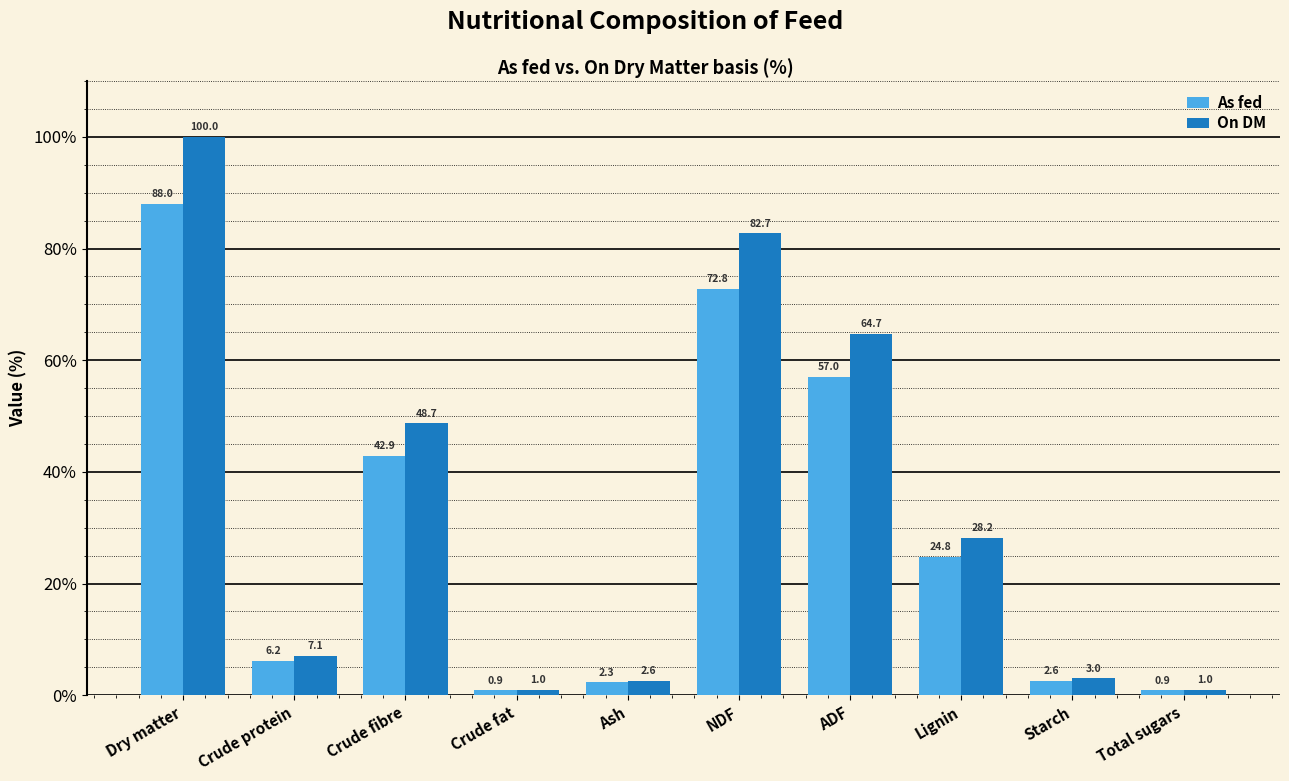

What is the value of the On DM bar at the 10th from the left?

1.0